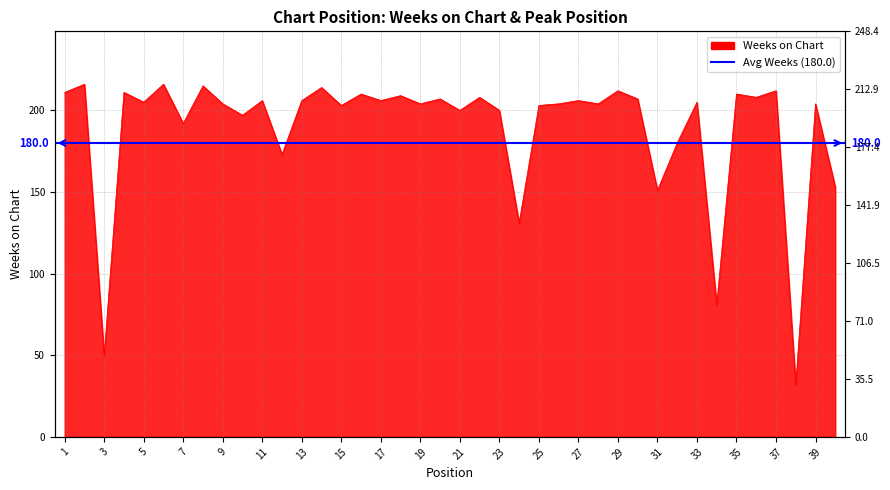

Reading left to right, what are all the values shown in this chart?

211	216	50	211	205	216	192	215	204	197	206	173	206	214	203	210	206	209	204	207	200	208	200	131	203	204	206	204	212	207	151	180	205	81	210	208	212	32	204	153